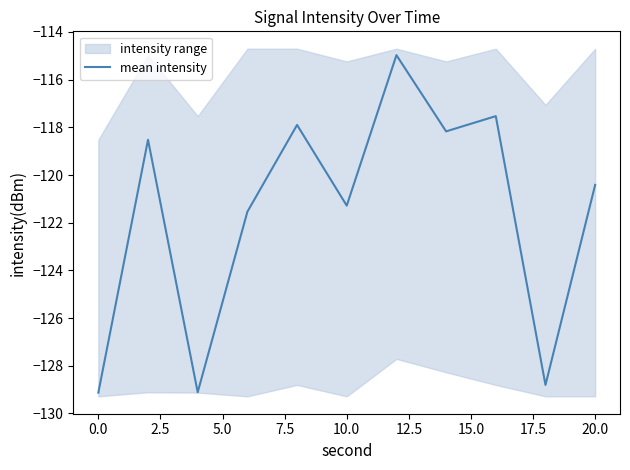

The value of mean intensity at 20.0 is -42.2. True or false?

False